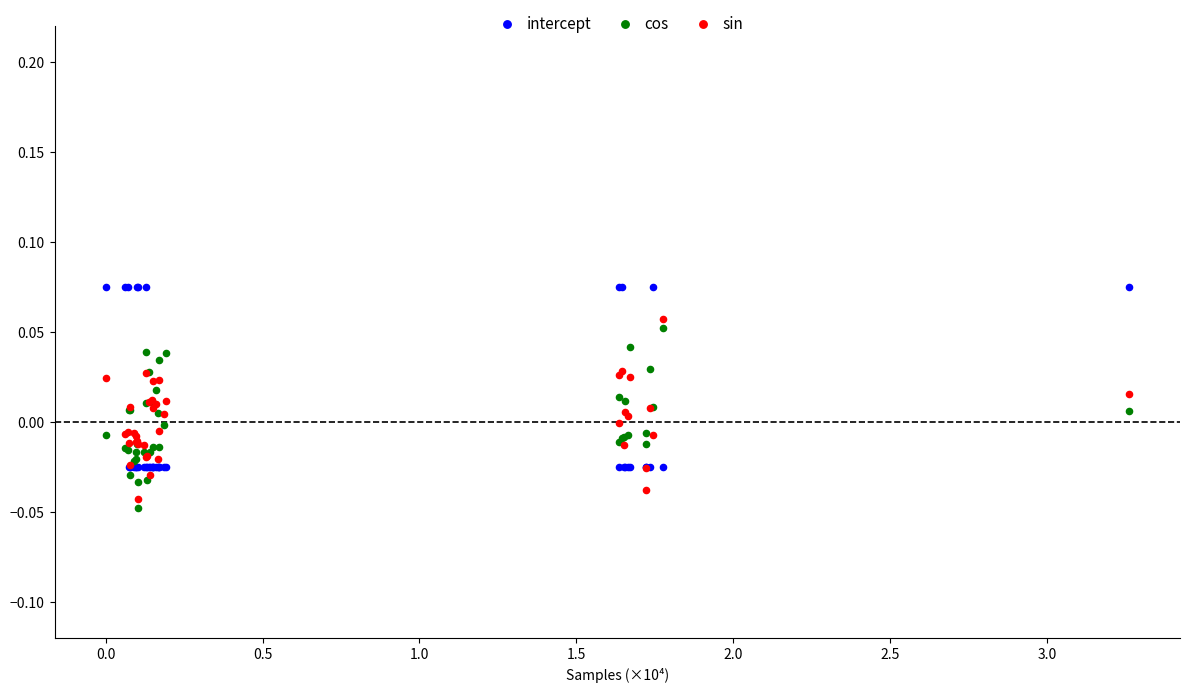

Which series reaches the maximum Y coordinate?

intercept